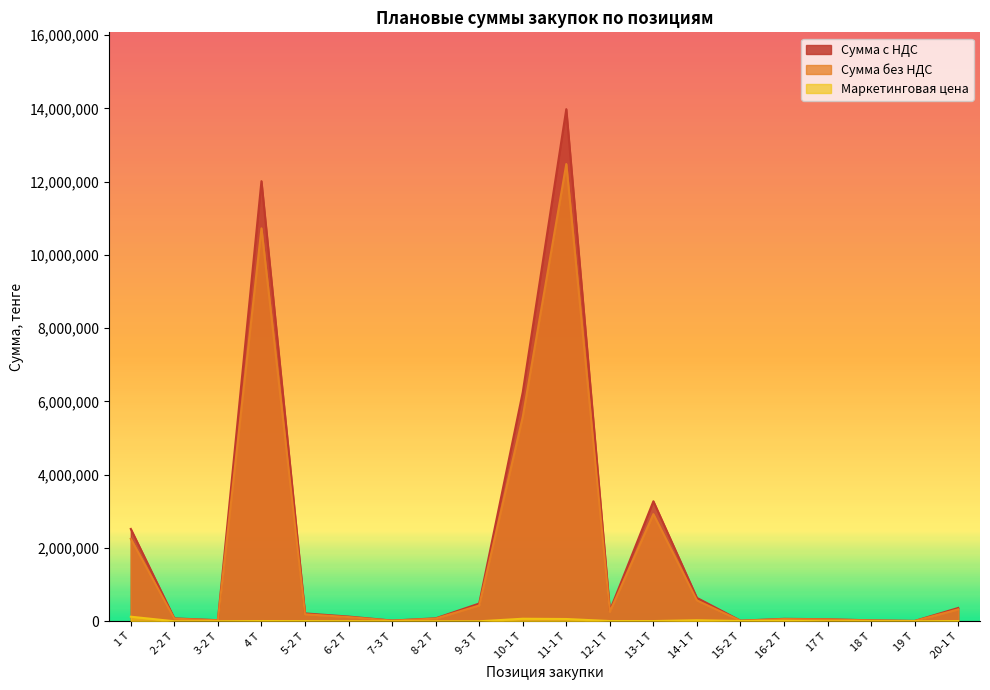

Does the chart have visible grid lines?

No